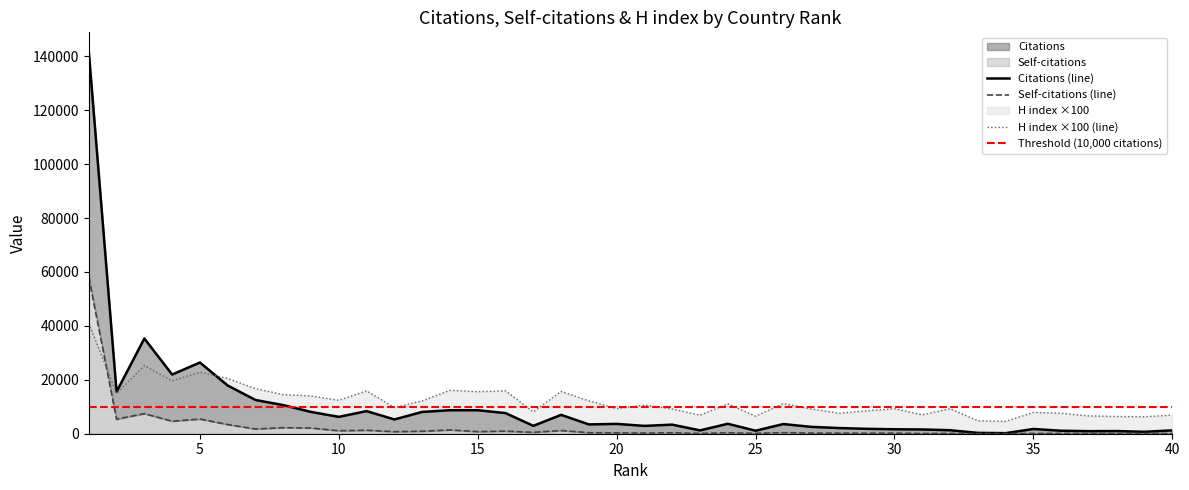

Which series has the largest range (max minus min)?

Citations